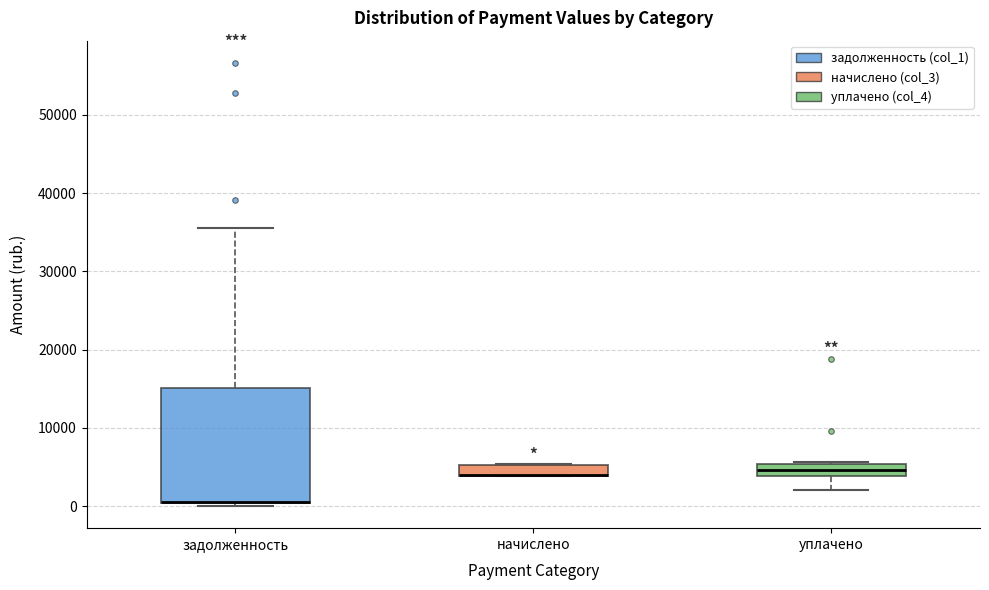

Where does the lower whisker of the box for уплачено end on the y-axis? The values are not printed on the chart, so give them approximately, as read against the axis.

2000